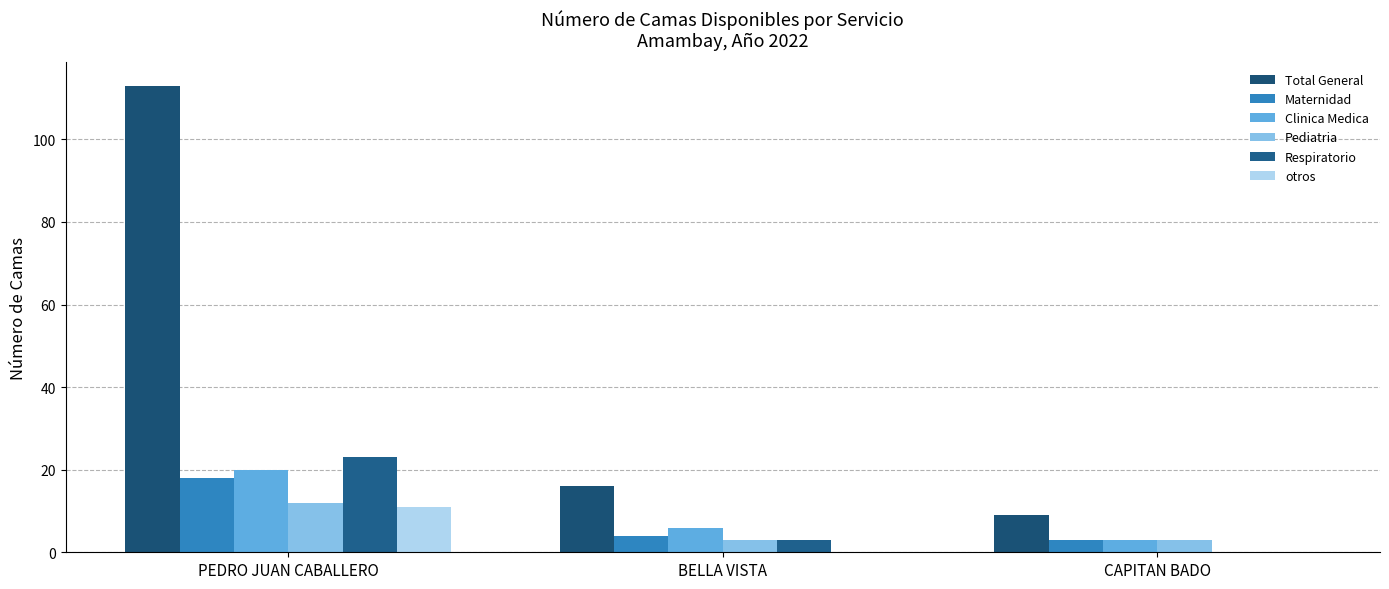

How many groups of bars are there?

3